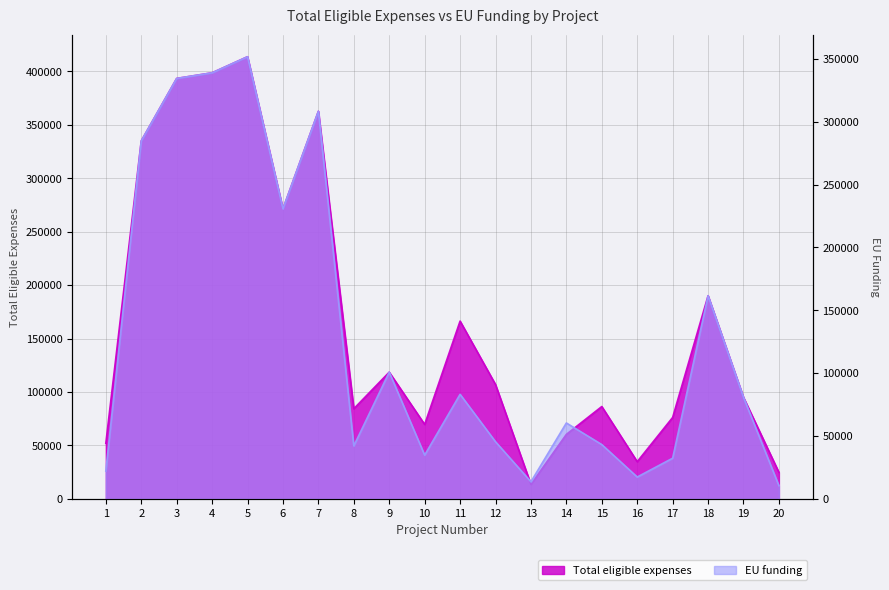

How many lines are shown in the chart?

2